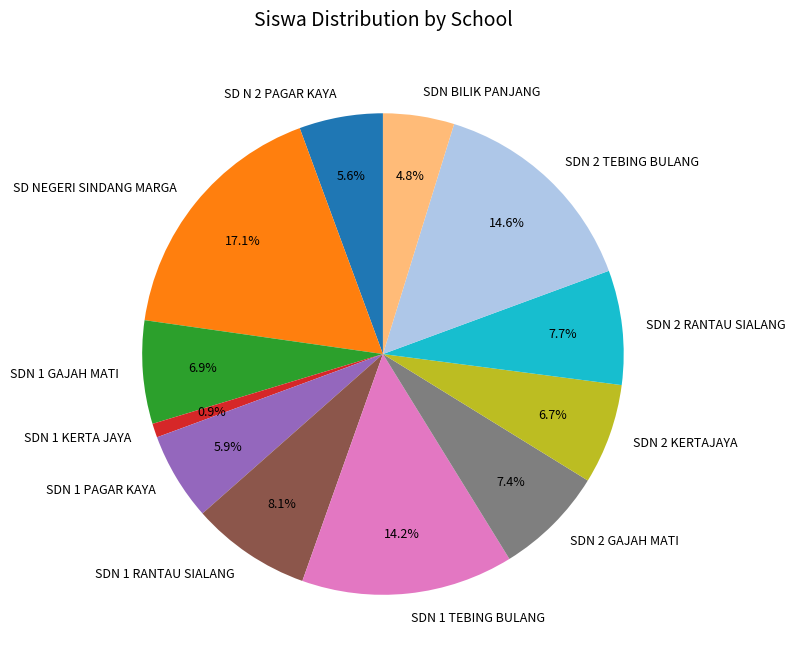

Is there a majority slice in this chart?

No